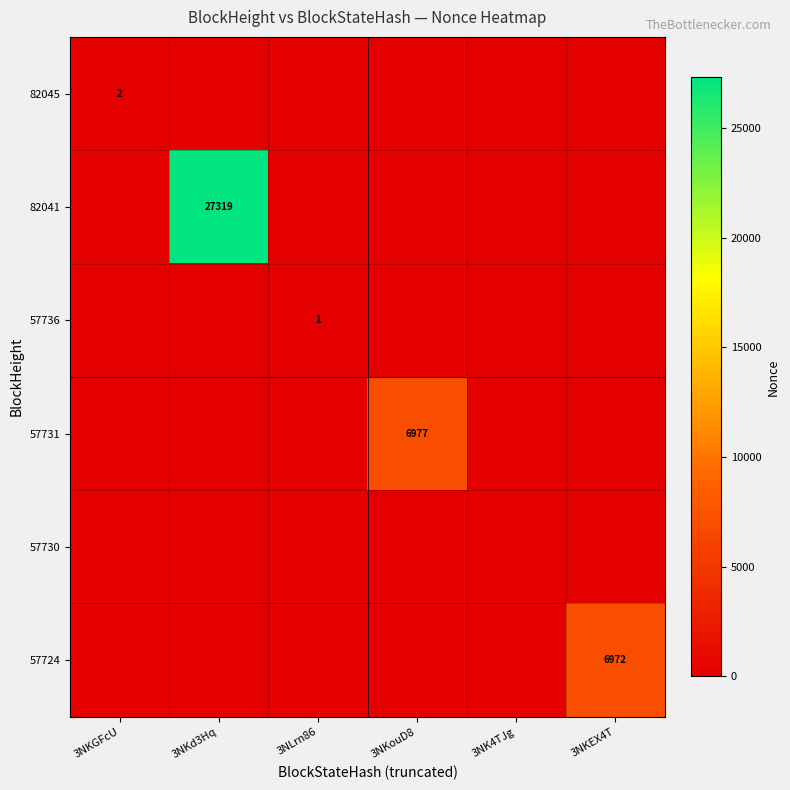

Rank the series by their maximum value, from highest to lowest.

82041, 57731, 57724, 82045, 57736, 57730